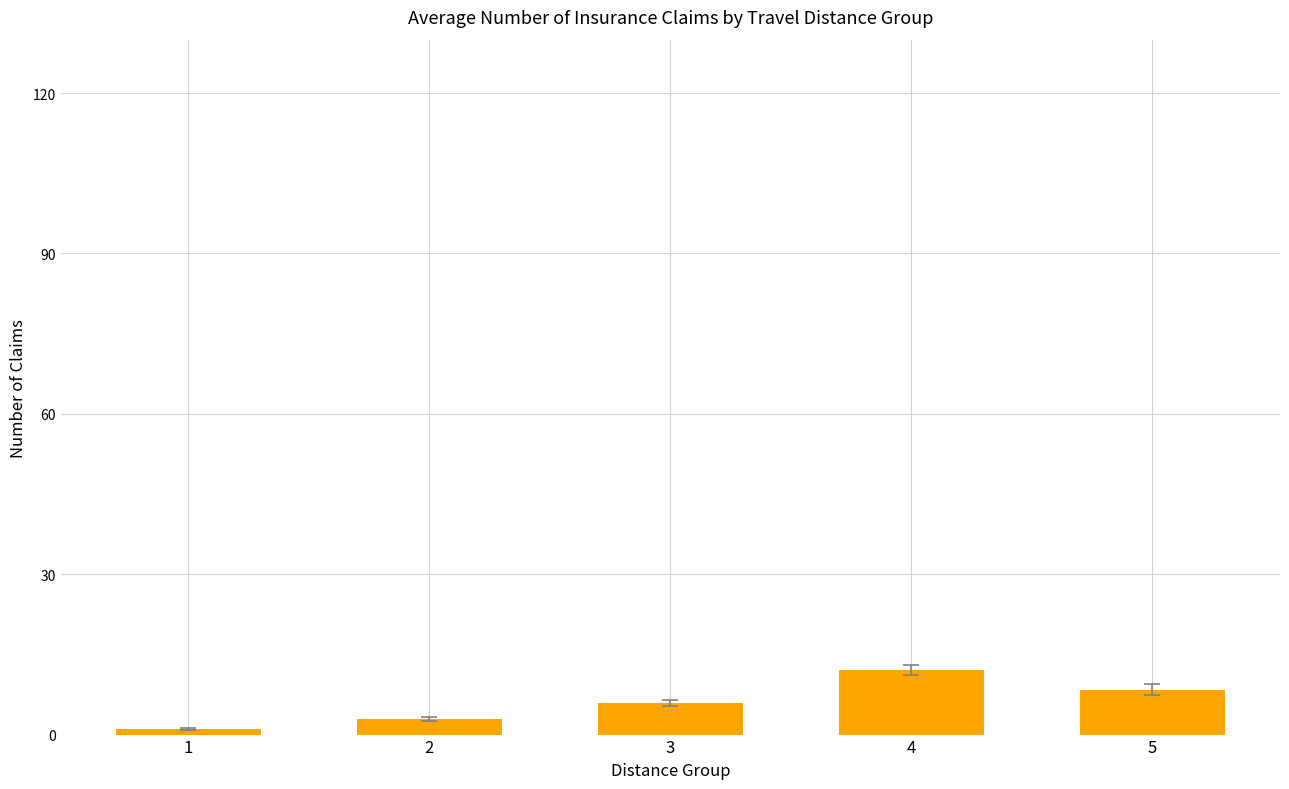

What is the maximum value shown in the chart?

12.1